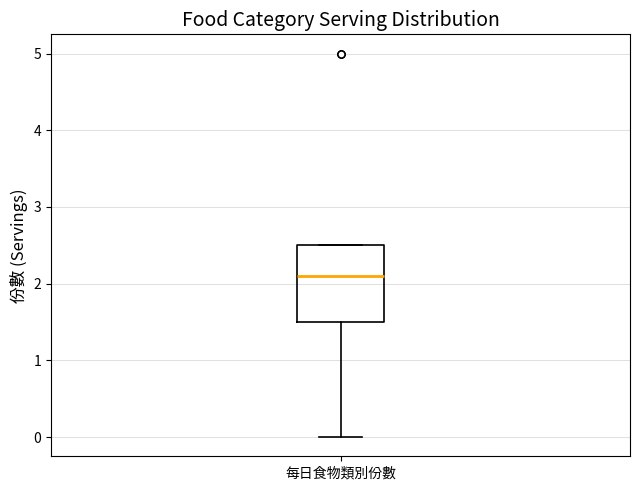

Transcribe this box plot: give where the median line is, the range the box spans, and where the two whiskers end, as read against the y-axis. The values are not printed on the chart, so give them approximately, as read against the axis.

median 2.1, box 1.5 to 2.5, whiskers 0.0 to 2.5